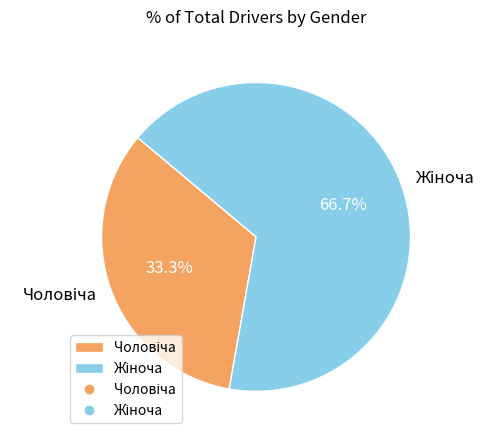

Is there any slice that represents more than half of the pie?

Yes